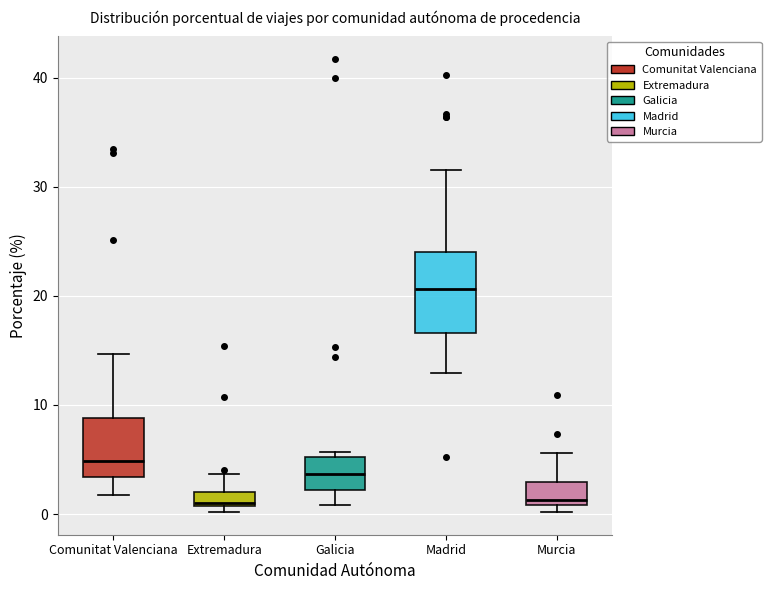

Where does the median line of the box for Galicia sit on the y-axis? The values are not printed on the chart, so give them approximately, as read against the axis.

4